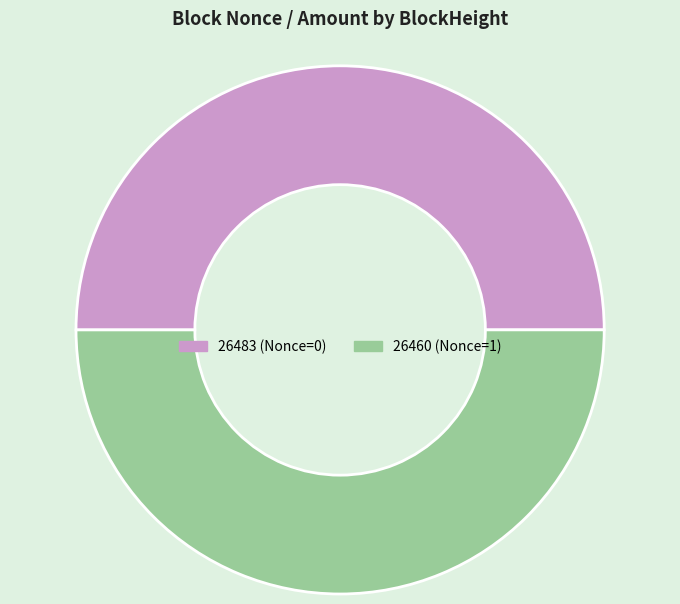

How many slices are in this pie chart?

2